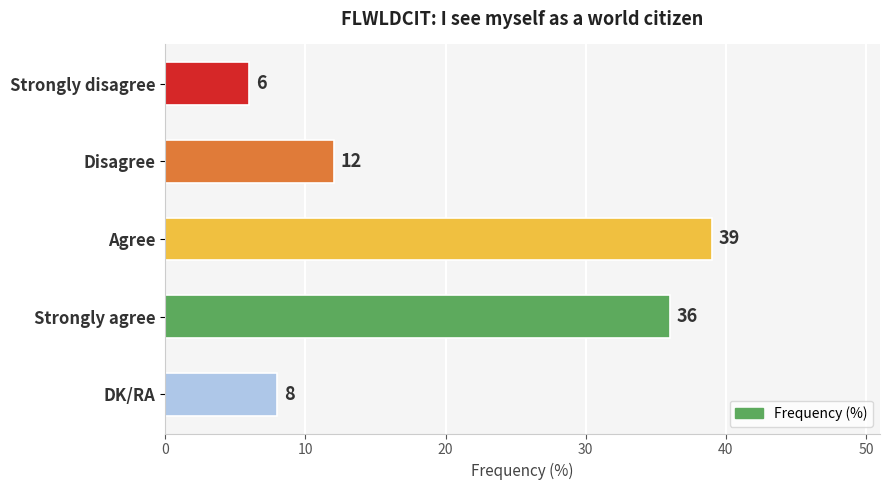

Which label corresponds to the largest value in the chart?

Agree